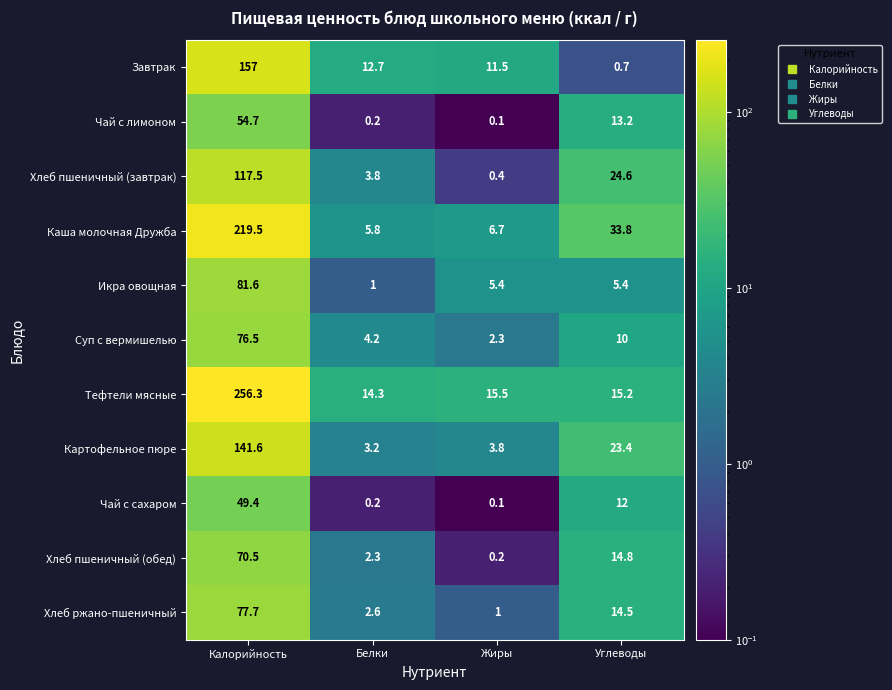

What is the sum of all Хлеб пшеничный (обед) values?

87.8